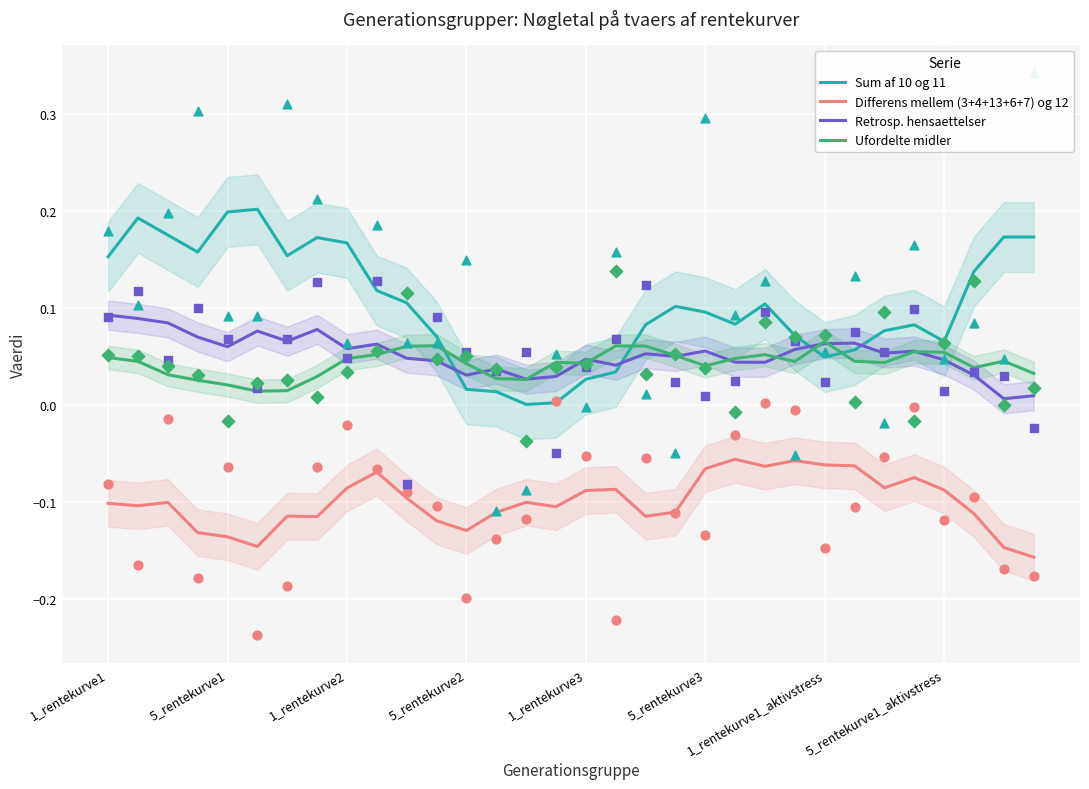

At how many categories does at least one series exceed 0?

32